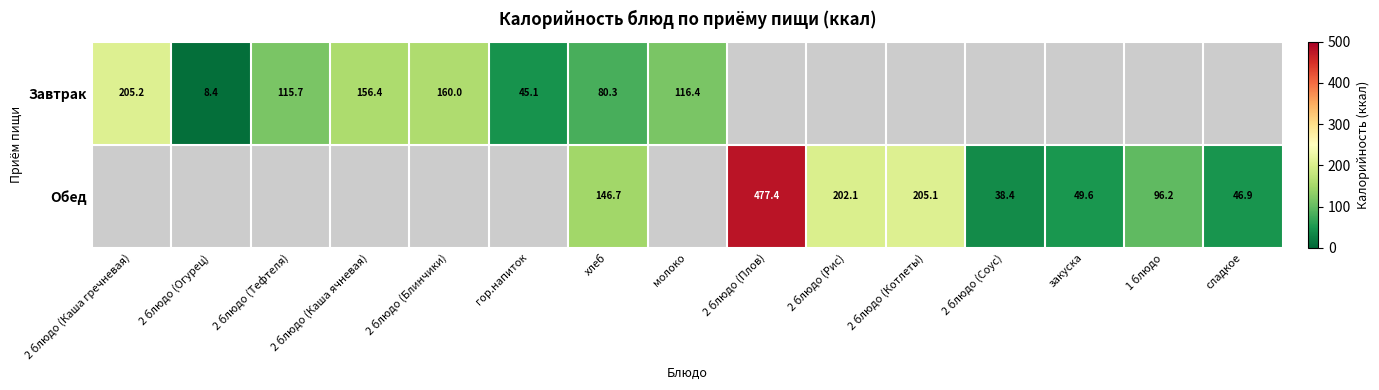

Is it true that Обед equals 146.7 at хлеб?

True